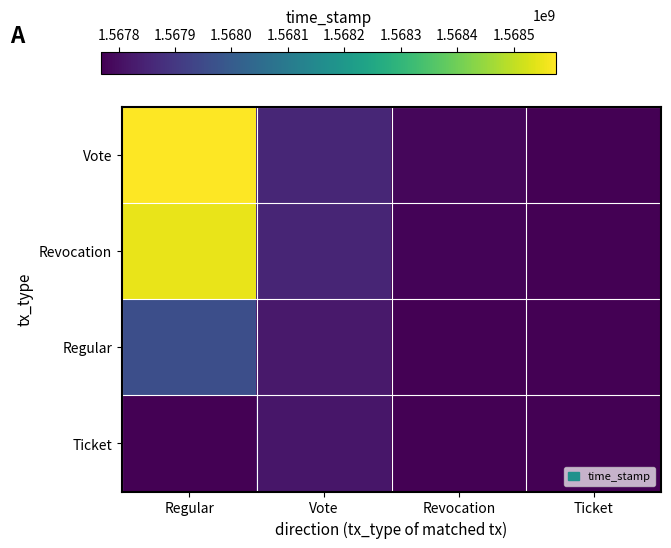

What is the minimum value shown in the chart?

1567768838